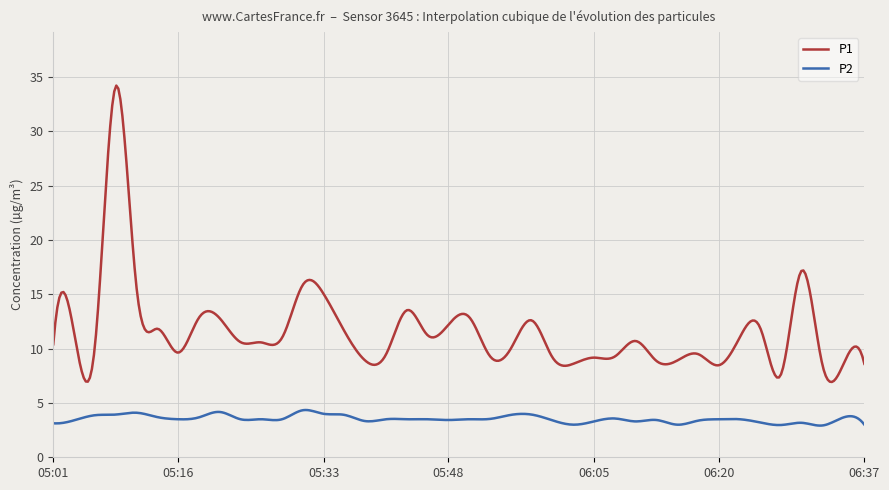

Which series has the largest total across all categories?

P1